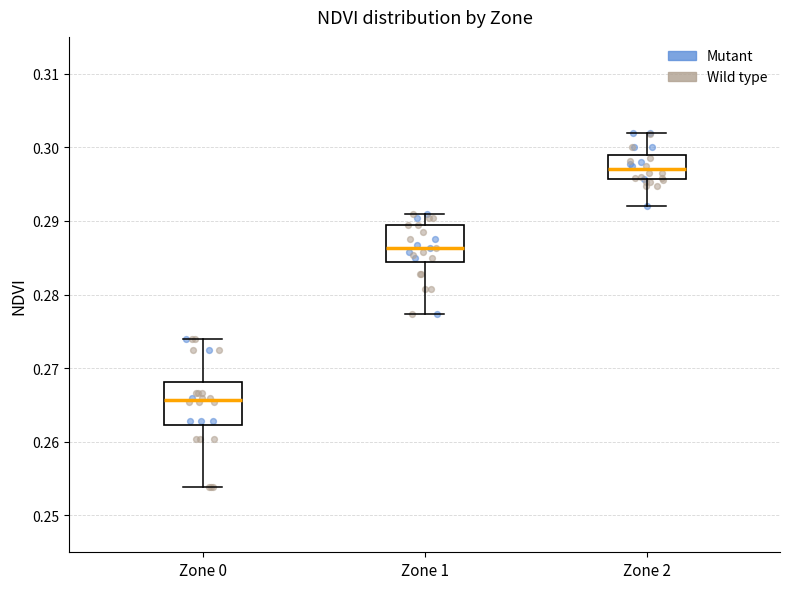

Where does the upper whisker of the box for Zone 2 end on the y-axis? The values are not printed on the chart, so give them approximately, as read against the axis.

0.302